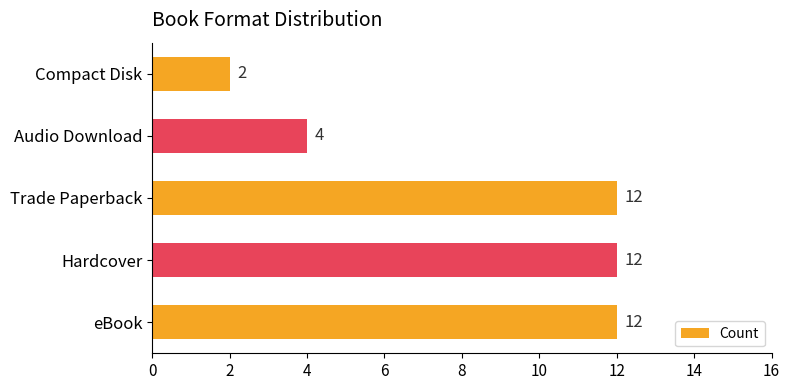

Reading top to bottom, what are all the values shown in this chart?

2	4	12	12	12